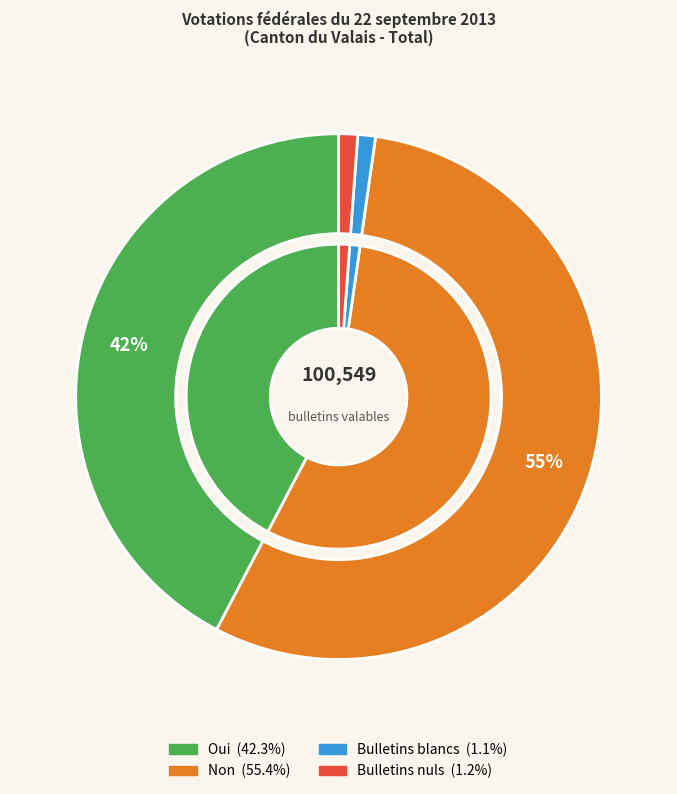

Which slice represents more than half of the pie?

Non